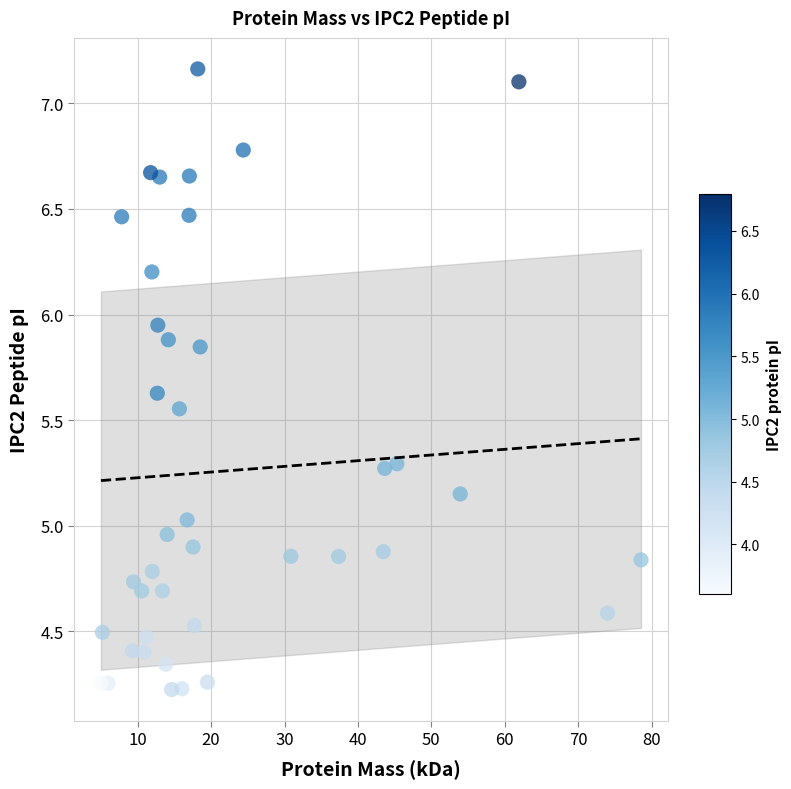

What is the range of Y values (max minus min)?

2.9